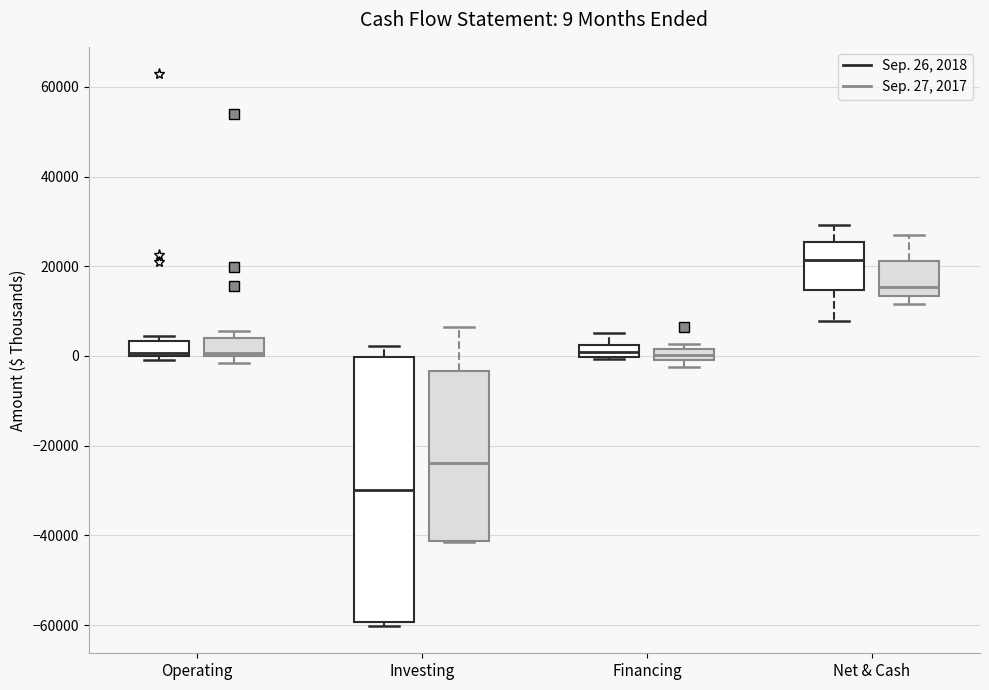

Which box has the highest median line?

Net & Cash (Sep. 26, 2018)